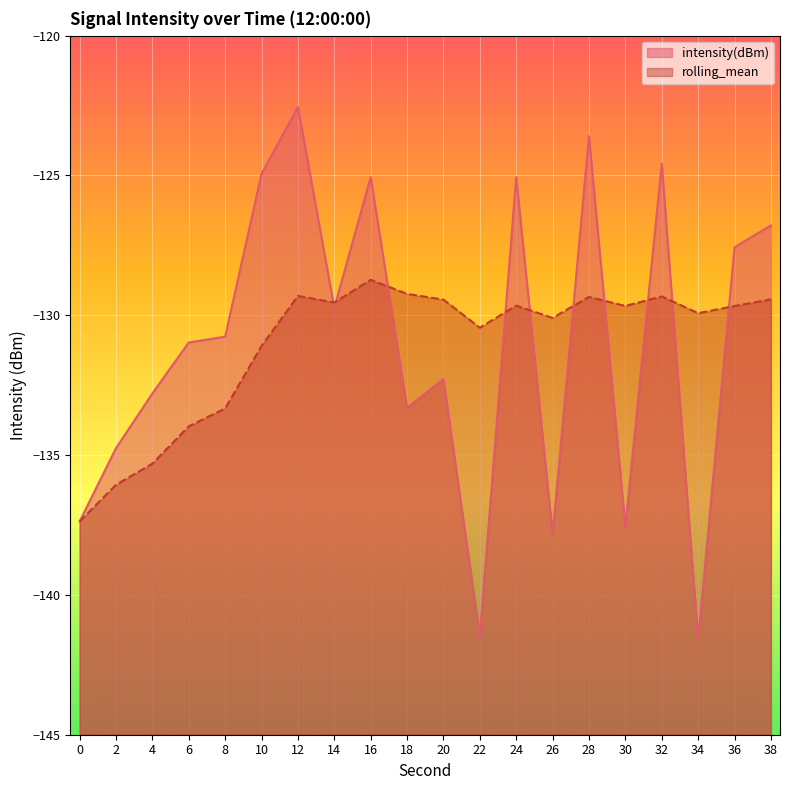

Does the chart display data point markers on the line(s)?

No